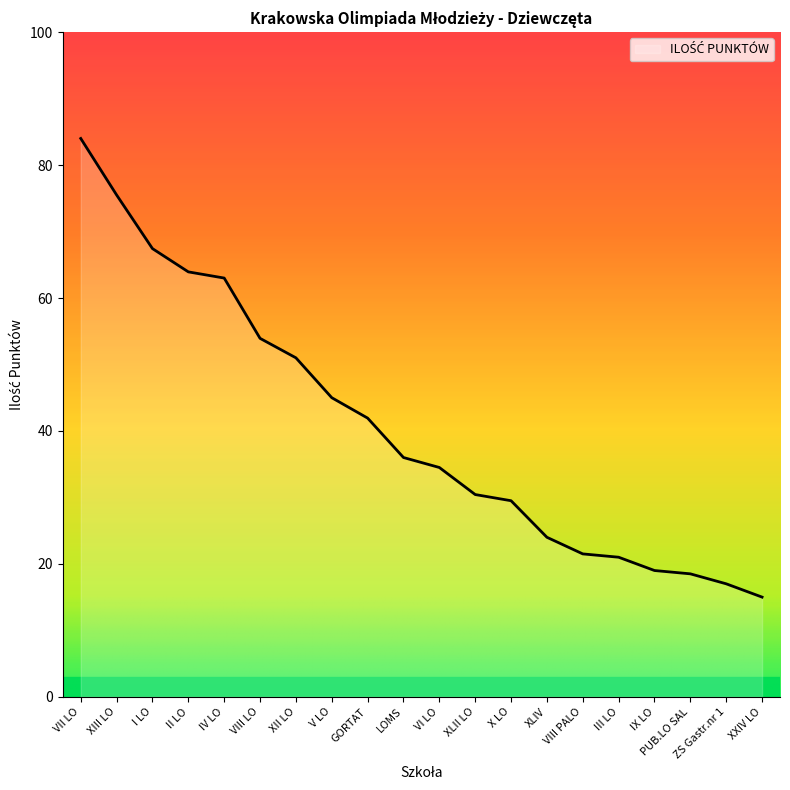

Reading left to right, extract all data points from this chart.

VII LO=84.0	XIII LO=75.5	I LO=67.4	II LO=63.9	IV LO=63.0	VIII LO=53.9	XII LO=51.0	V LO=45.0	GORTAT=41.9	LOMS=36.0	VI LO=34.5	XLII LO=30.4	X LO=29.5	XLIV=24.0	VIII PALO=21.5	III LO=21.0	IX LO=19.0	PUB.LO SAL=18.5	ZS Gastr.nr 1=17.0	XXIV LO=15.0